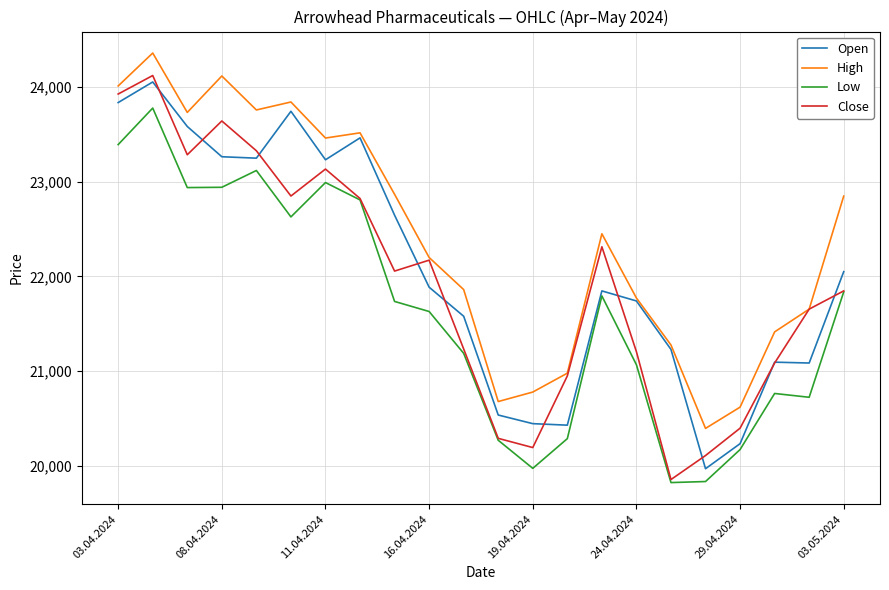

True or false: High and Low cross at least once.

False